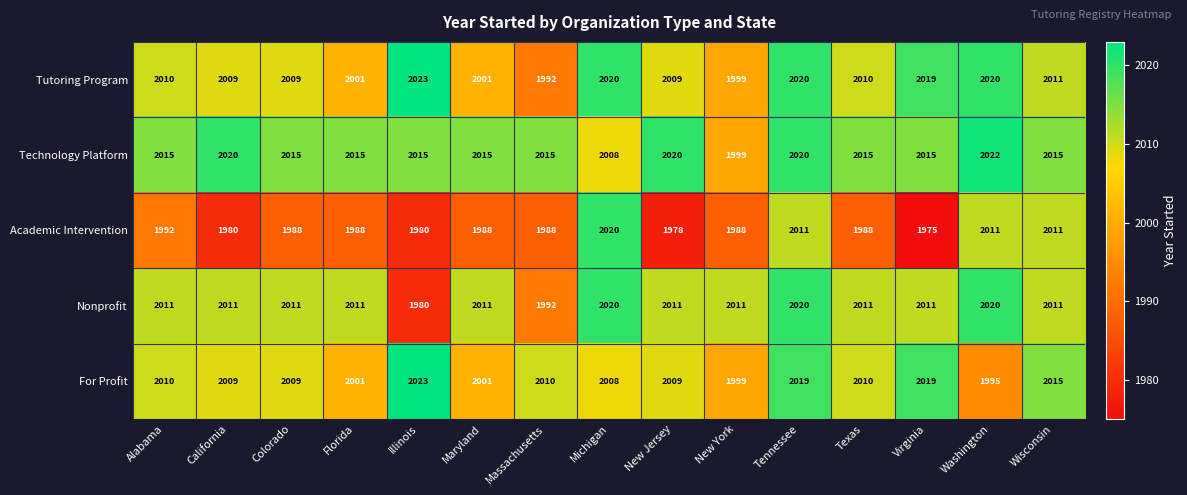

What is the sum of all Academic Intervention values?

29886